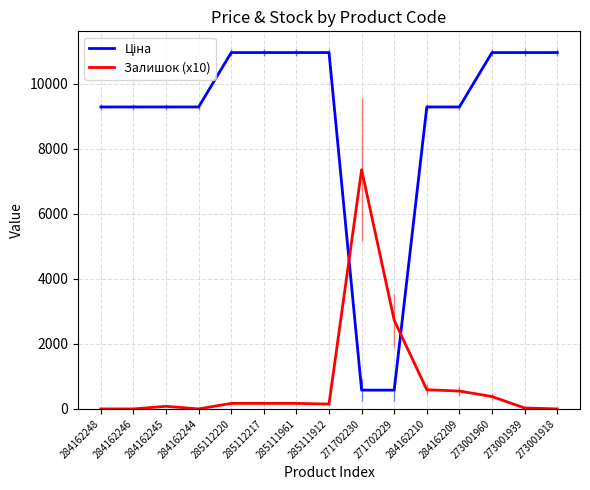

At how many categories does at least one series exceed 4459?

14